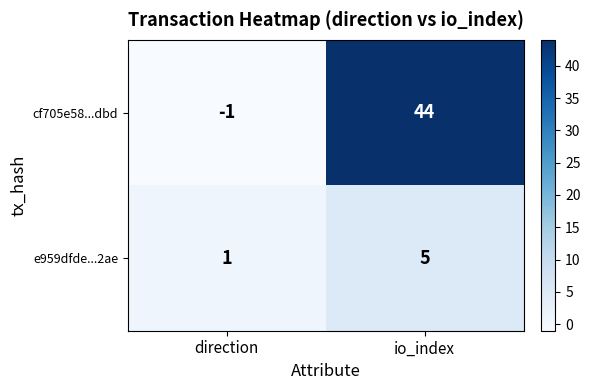

What is the sum of all cf705e58...dbd values?

43